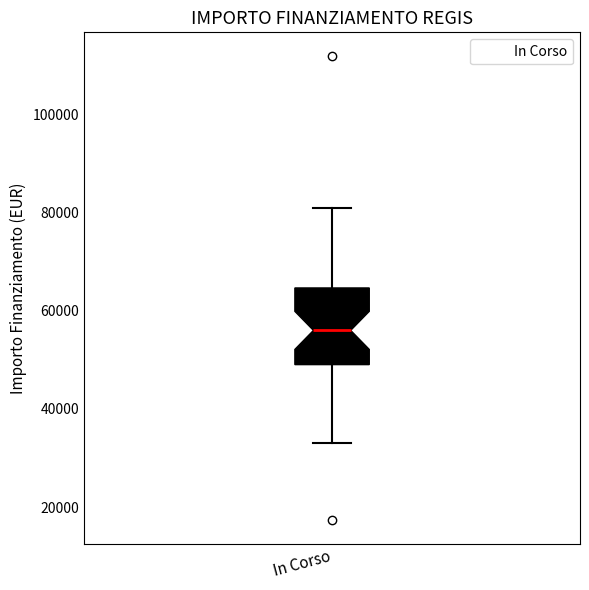

Transcribe this box plot: give where the median line is, the range the box spans, and where the two whiskers end, as read against the y-axis. The values are not printed on the chart, so give them approximately, as read against the axis.

median 56000, box 50000 to 64000, whiskers 32000 to 80000